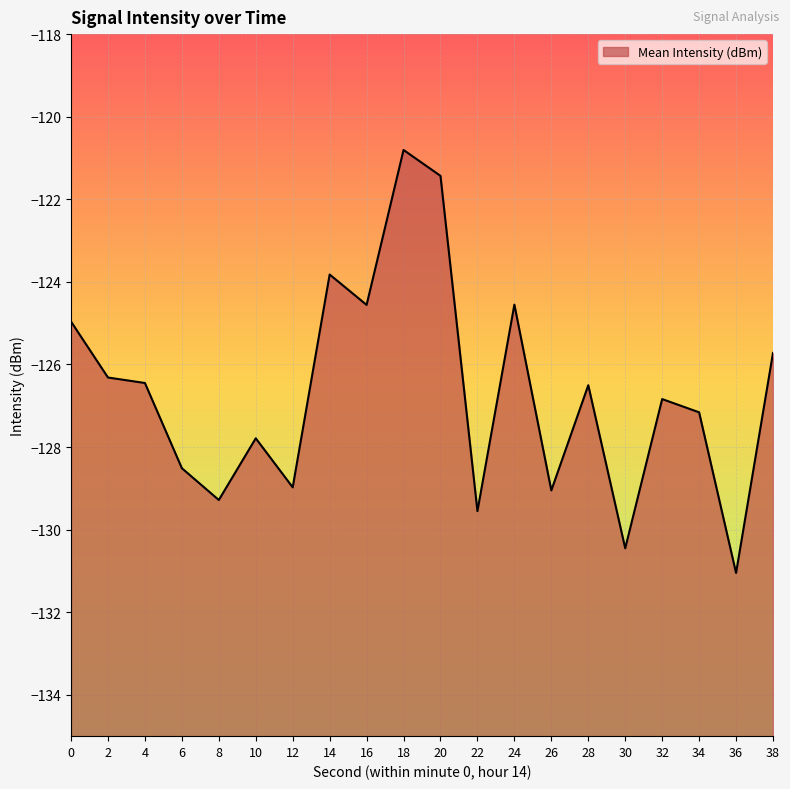

Rank the categories by value from highest to lowest.

18, 20, 14, 24, 16, 0, 38, 2, 4, 28, 32, 34, 10, 6, 12, 26, 8, 22, 30, 36